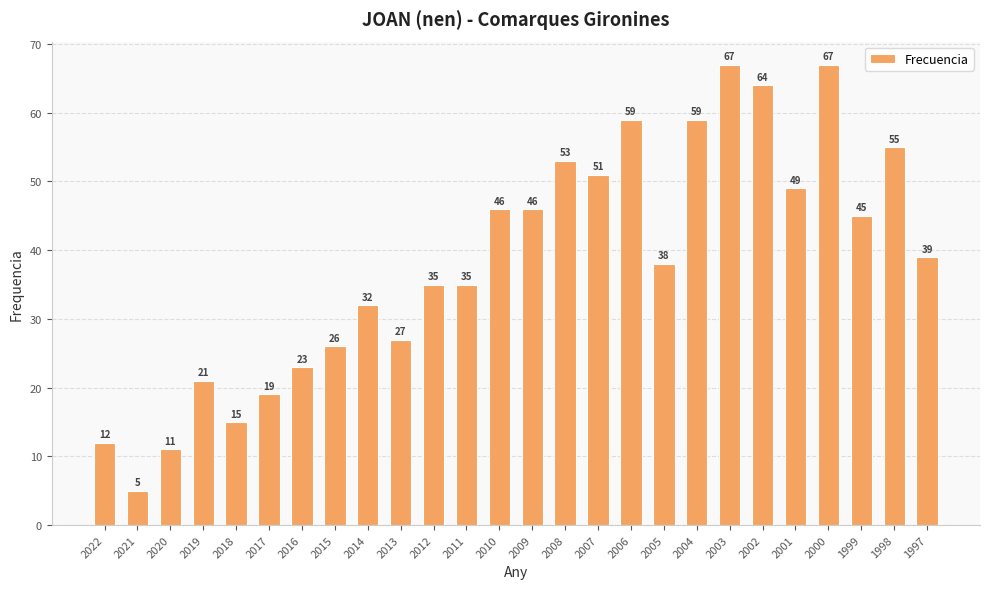

What is the difference between the values at 2016 and 1998?

32